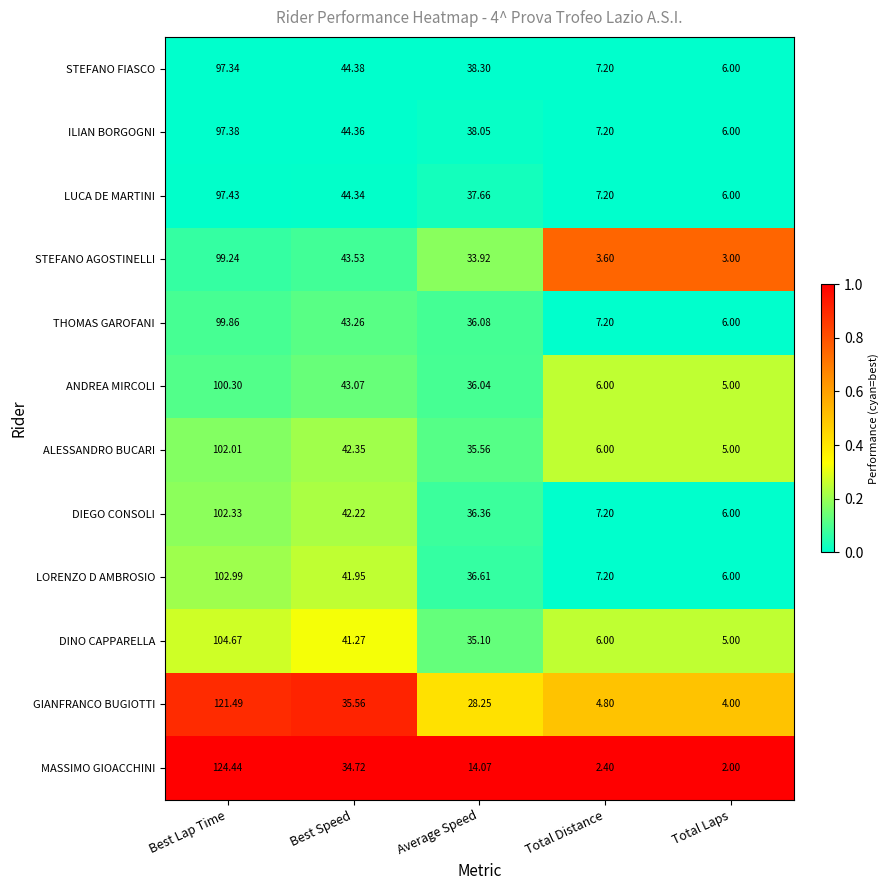

Rank the series at Best Speed from highest to lowest value.

STEFANO FIASCO, ILIAN BORGOGNI, LUCA DE MARTINI, STEFANO AGOSTINELLI, THOMAS GAROFANI, ANDREA MIRCOLI, ALESSANDRO BUCARI, DIEGO CONSOLI, LORENZO D AMBROSIO, DINO CAPPARELLA, GIANFRANCO BUGIOTTI, MASSIMO GIOACCHINI